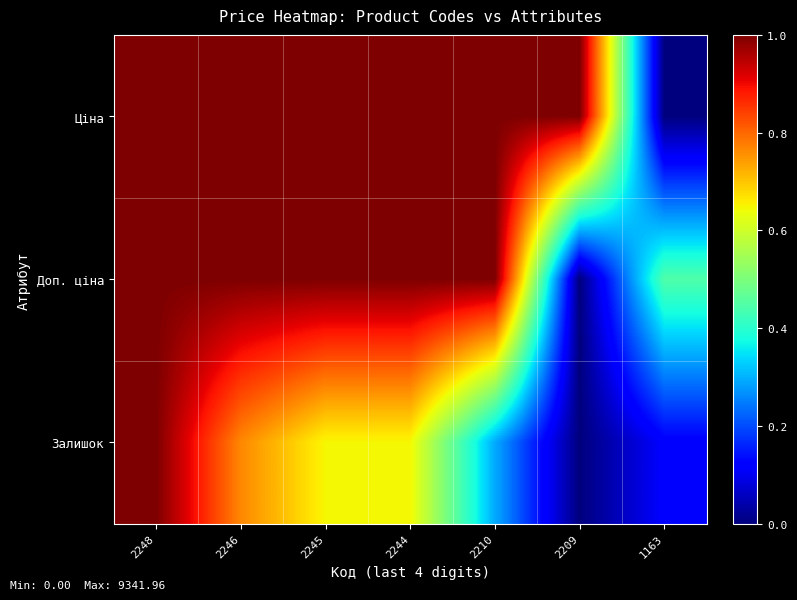

Count the number of categories in the chart.

7